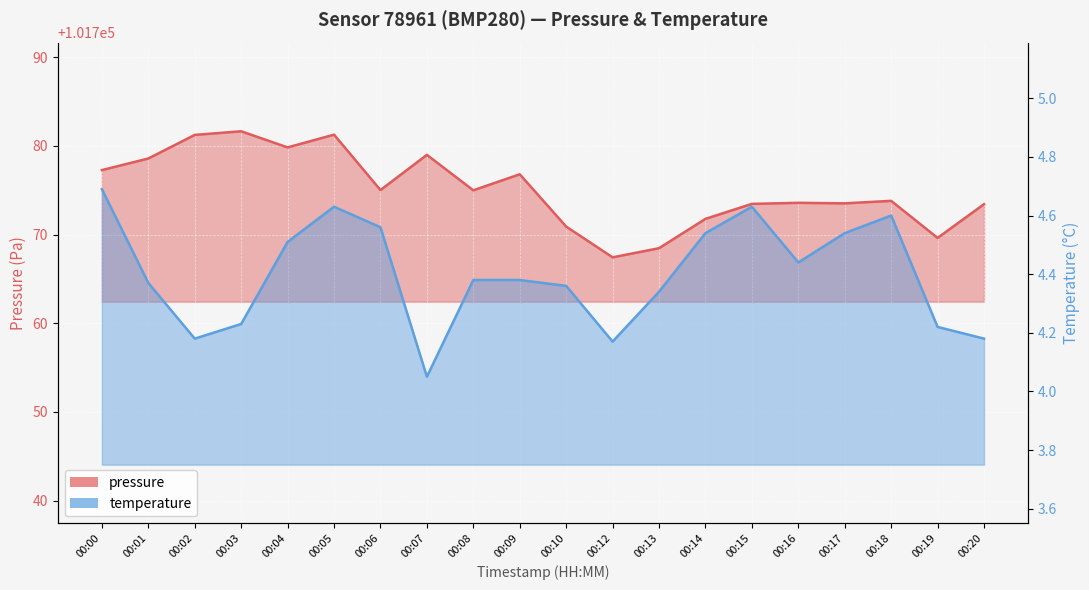

What is the difference between the pressure values at 00:18 and 00:02?

7.4